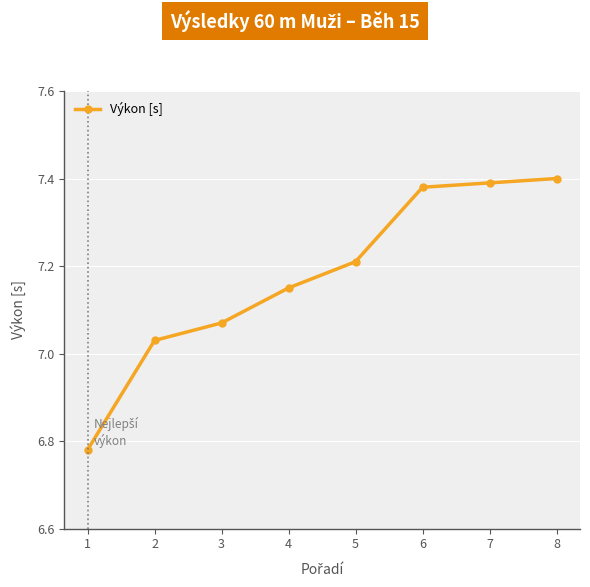

Is it true that the value at 1 is 2.7?

False